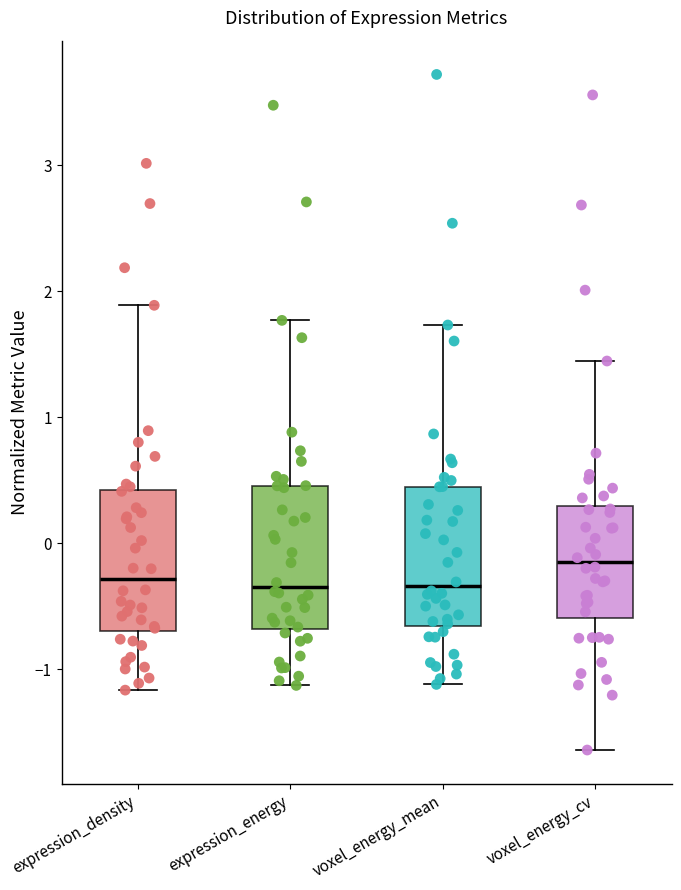

Reading left to right, transcribe this box plot: for each box, give where its median line is, the range the box spans, and where its two whiskers end, as read against the y-axis. The values are not printed on the chart, so give them approximately, as read against the axis.

expression_density: median -0.3, box -0.7 to 0.4, whiskers -1.2 to 1.9
expression_energy: median -0.3, box -0.7 to 0.5, whiskers -1.1 to 1.8
voxel_energy_mean: median -0.3, box -0.7 to 0.4, whiskers -1.1 to 1.7
voxel_energy_cv: median -0.2, box -0.6 to 0.3, whiskers -1.6 to 1.4